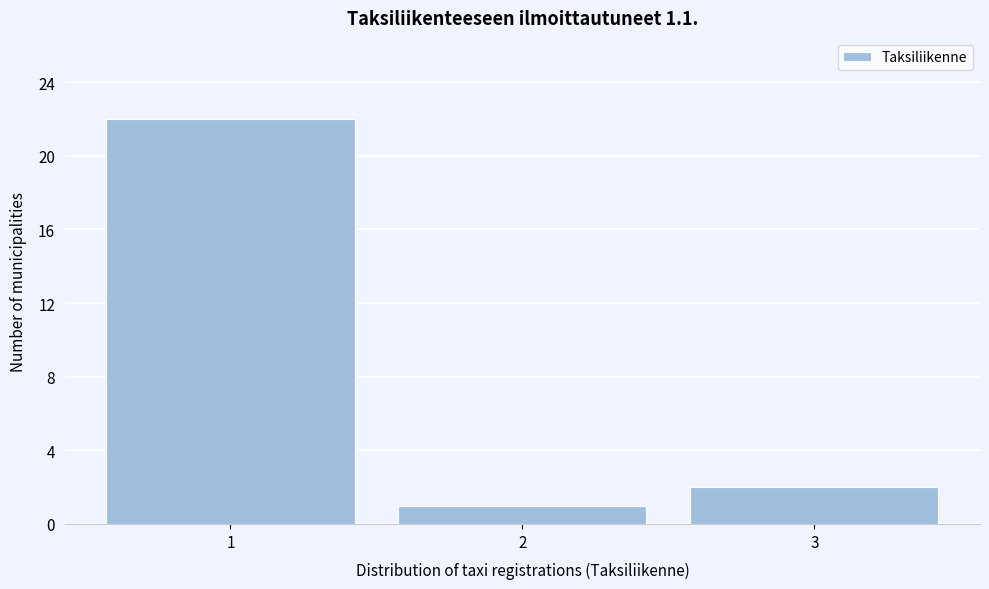

What is the height of the bar covering 1.5 to 2.5 on the x-axis? The values are not printed on the chart, so give them approximately, as read against the axis.

1